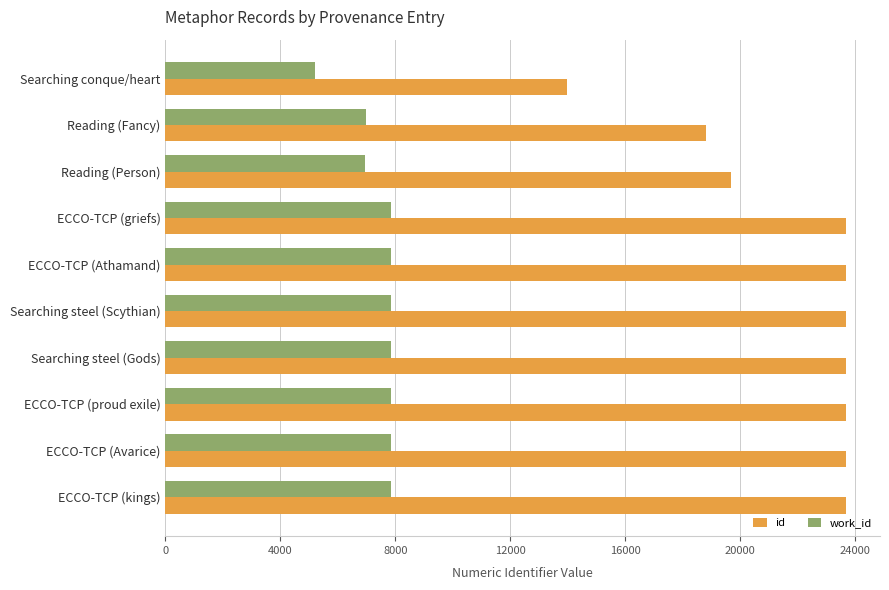

What is the average value of the id series?

21814